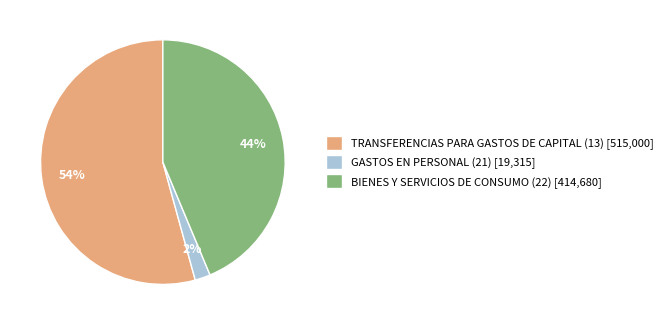

Is there any slice that represents more than half of the pie?

Yes